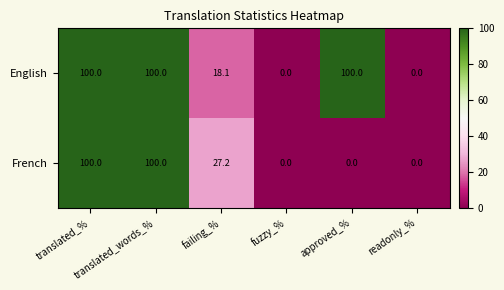

What is the difference between the maximum and minimum values in the English series?

100.0